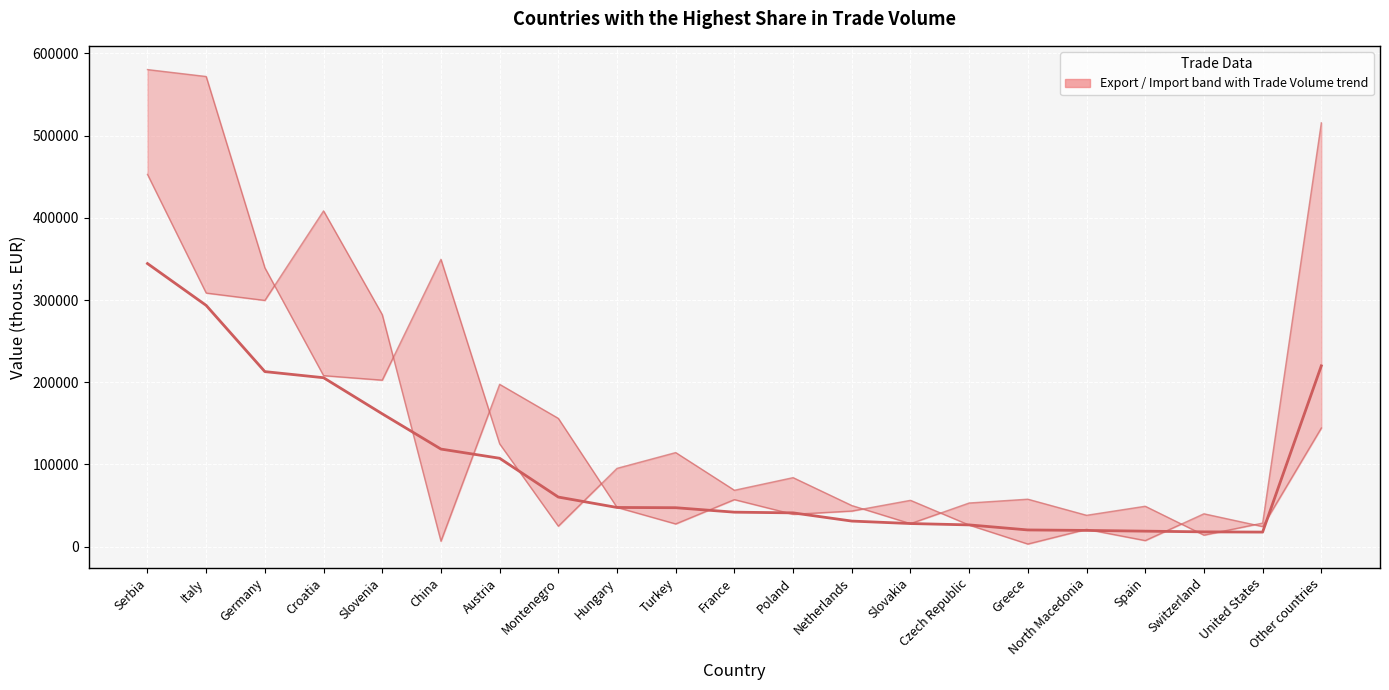

Count the number of data series in this chart.

3